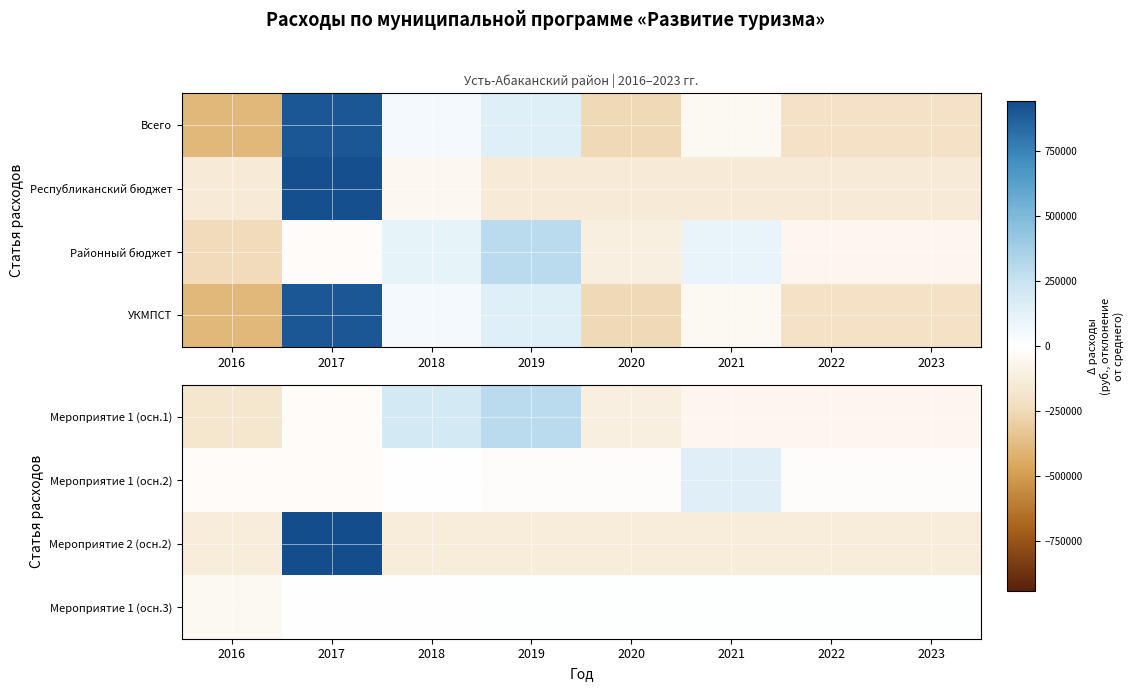

At which label does Мероприятие 1 (осн.2) reach its minimum?

2017